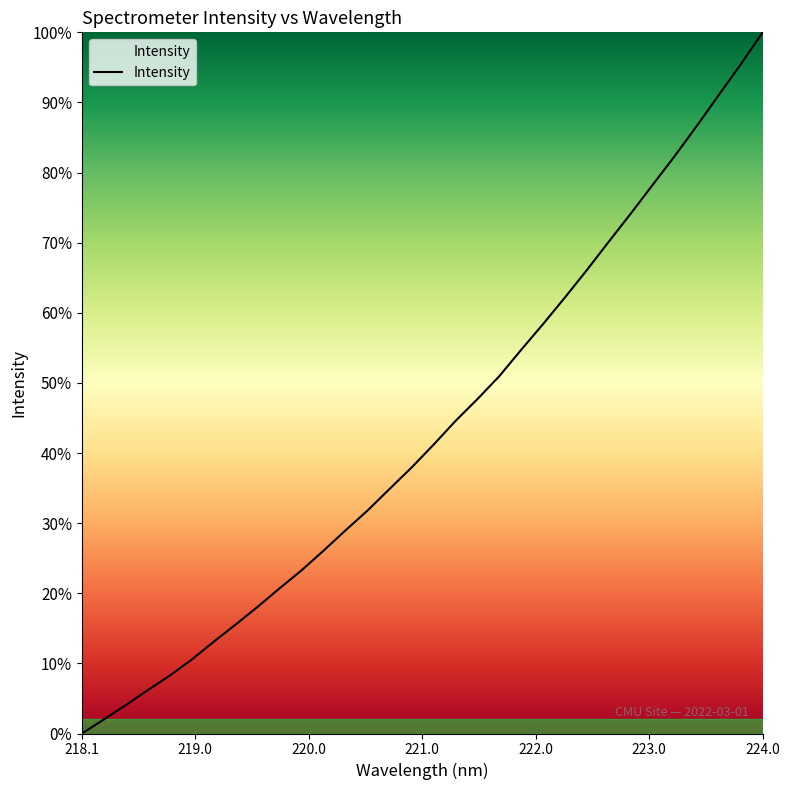

What is the maximum value shown in the chart?

100.0